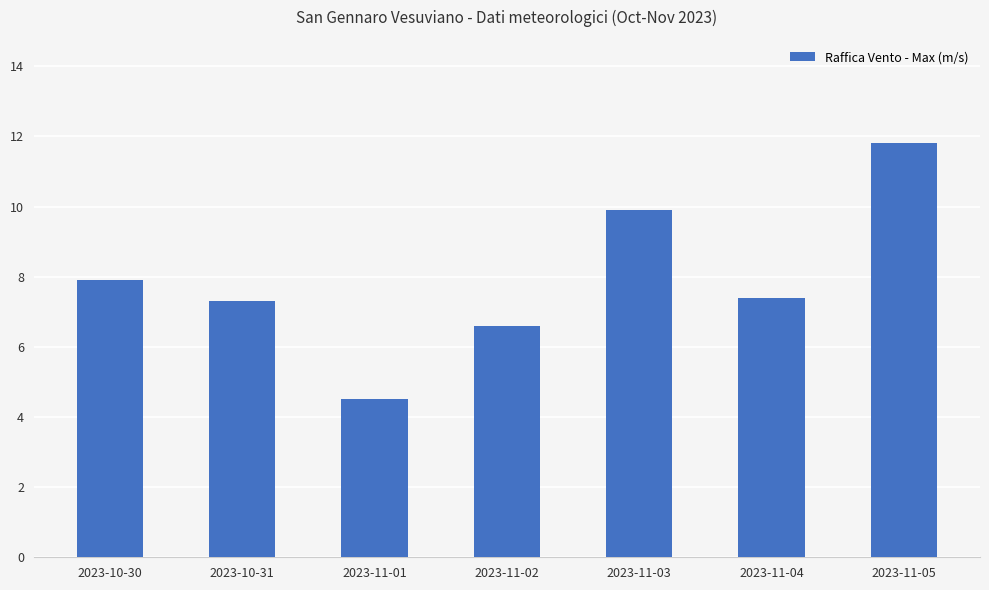

What is the label of the 5th bar from the right?

2023-11-01